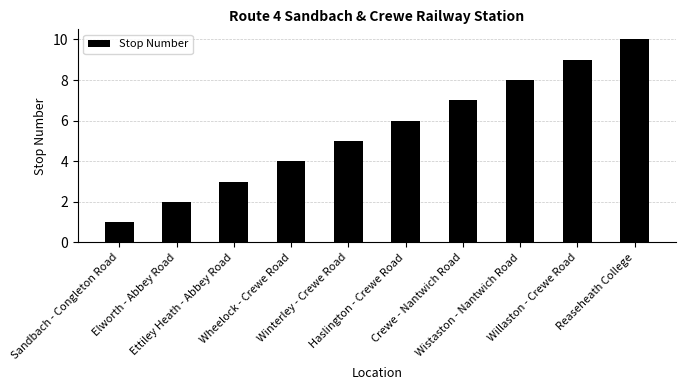

Does the chart contain any negative values?

No